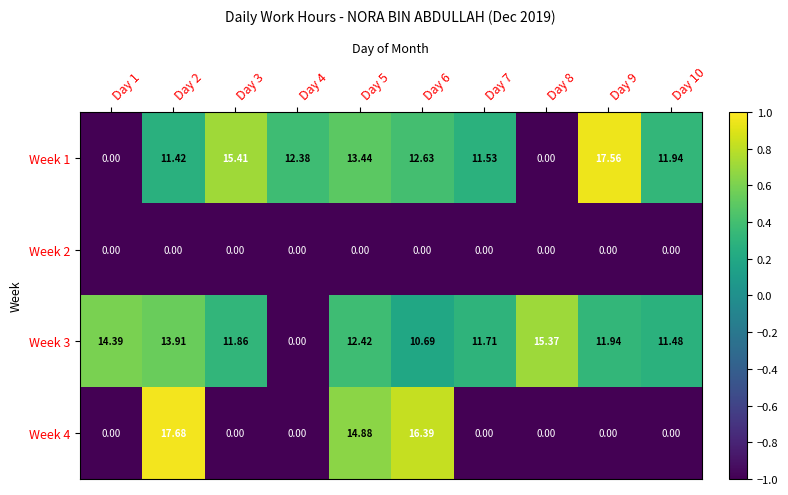

Is the value of Week 3 at Day 3 greater than the value of Week 4 at Day 4?

Yes